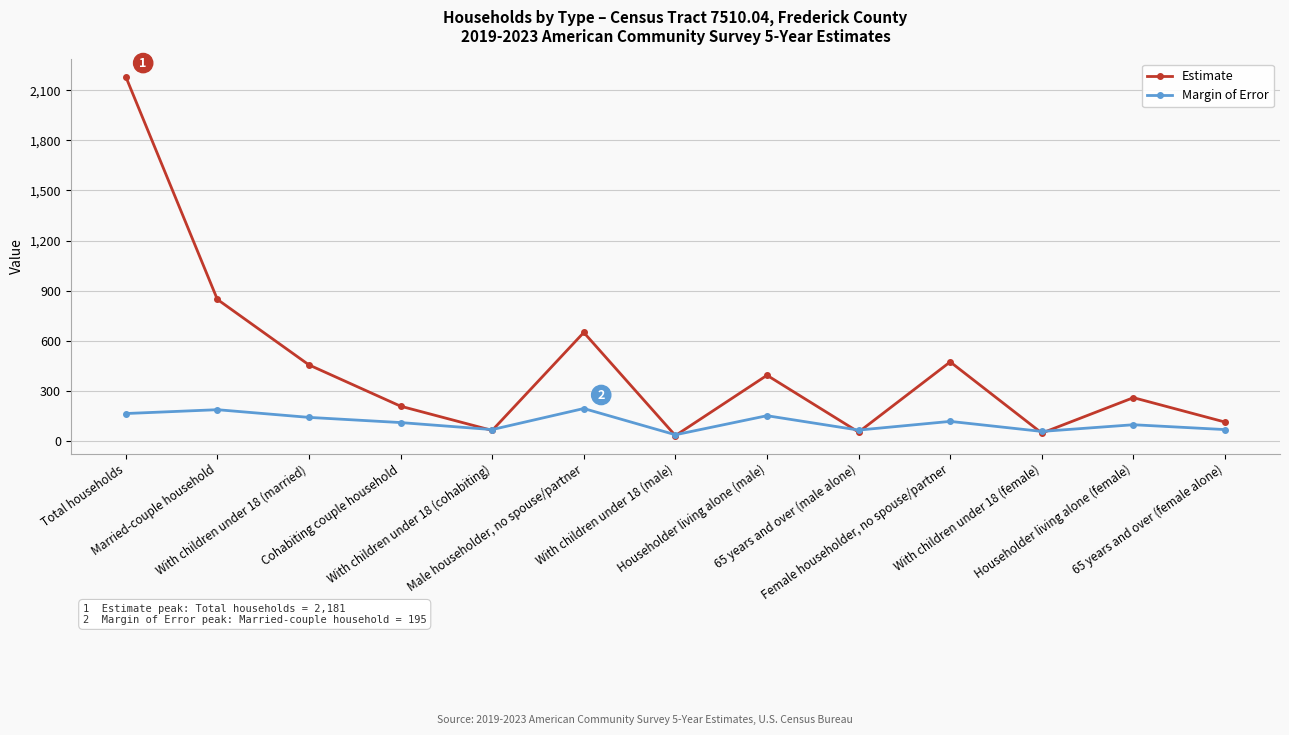

Which series has the widest spread of values?

Estimate